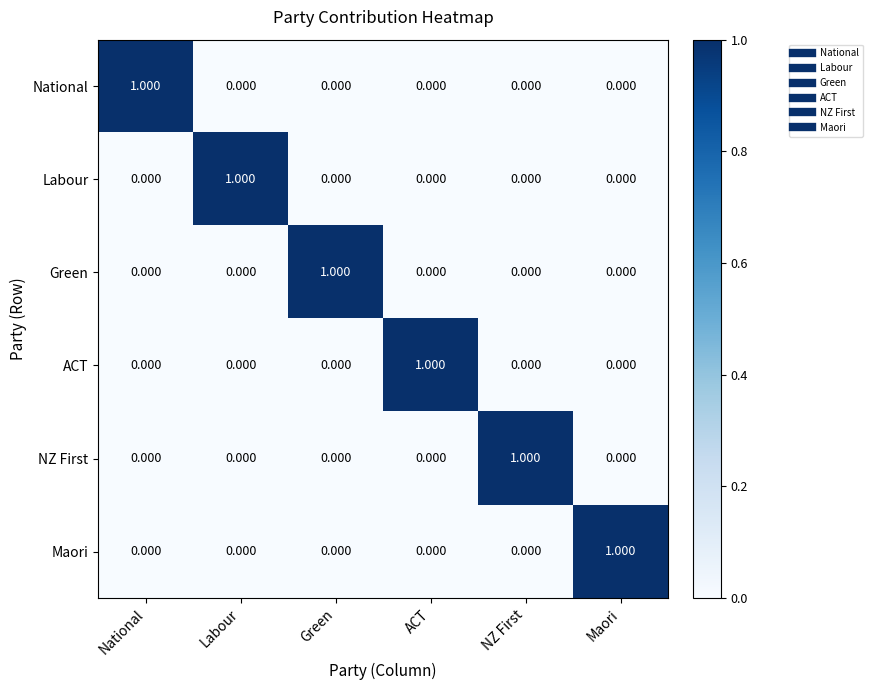

Which category has the highest value in the Labour series?

Labour